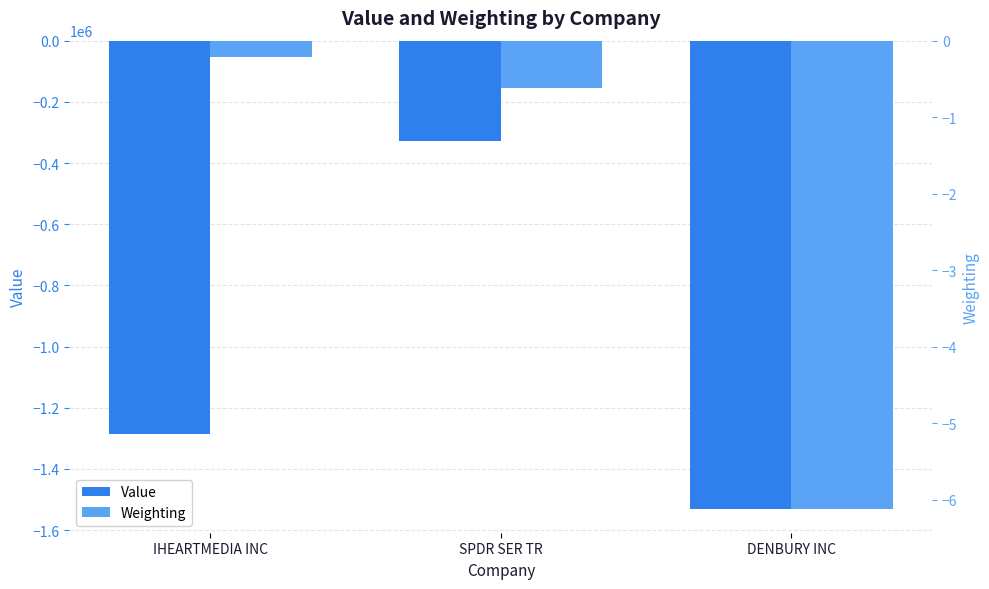

What is the total value across all series at DENBURY INC?

-1531892.1